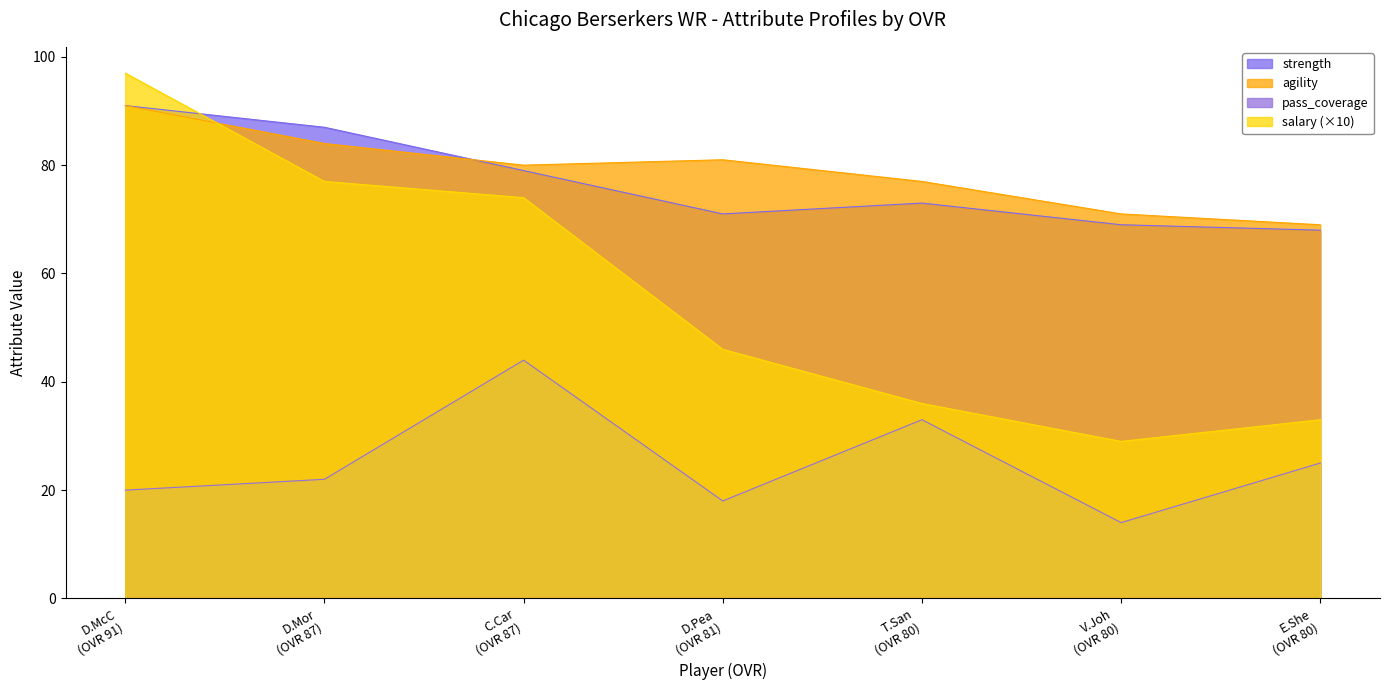

At which label does strength reach its minimum?

E.She
(OVR 80)